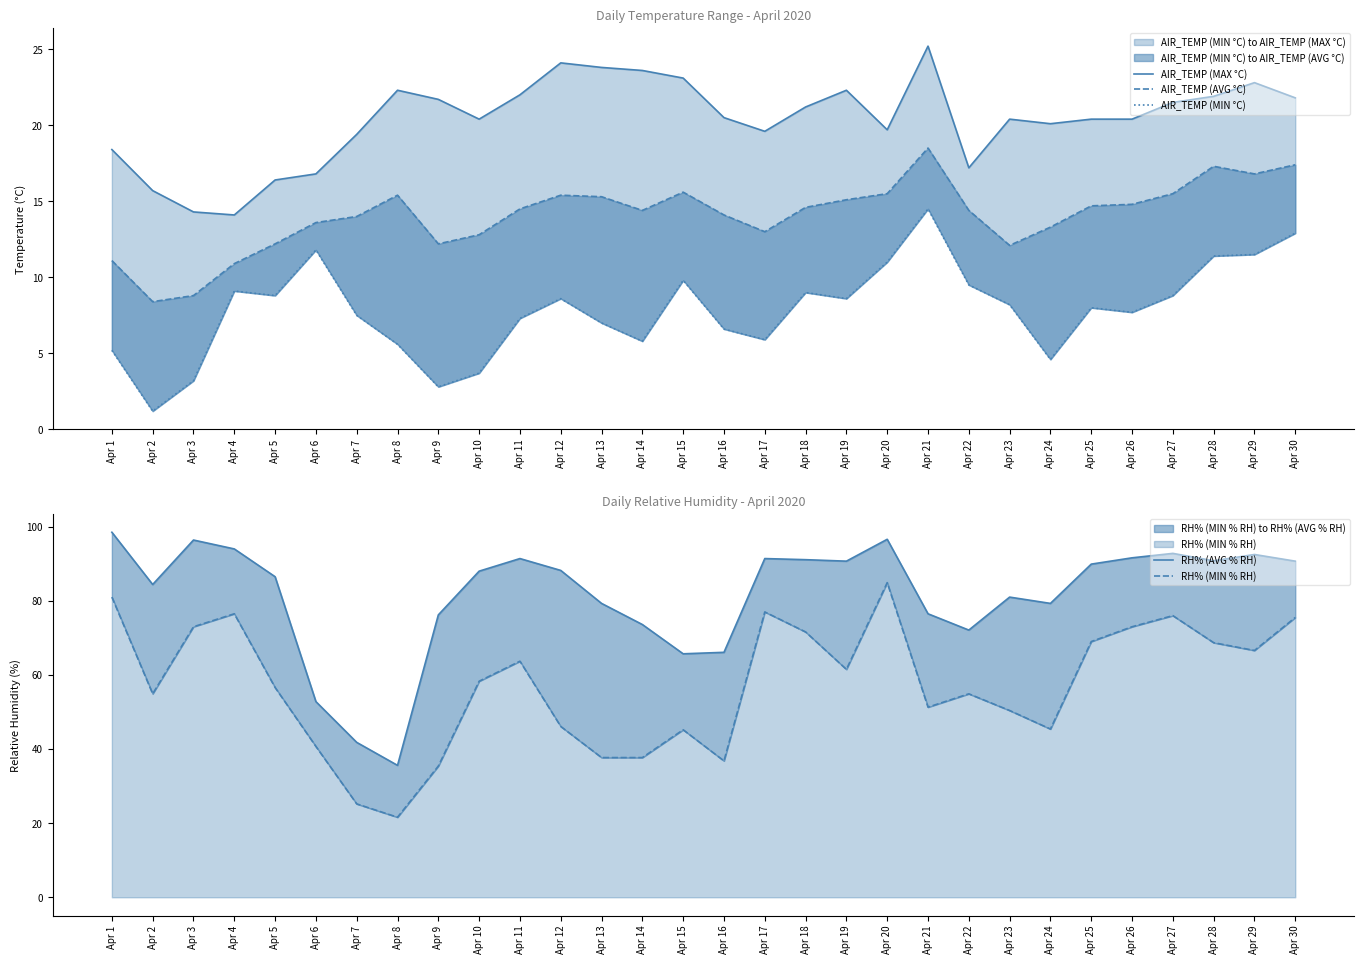

True or false: AIR_TEMP (AVG °C) has a value of 17.3 at Apr 28.

True